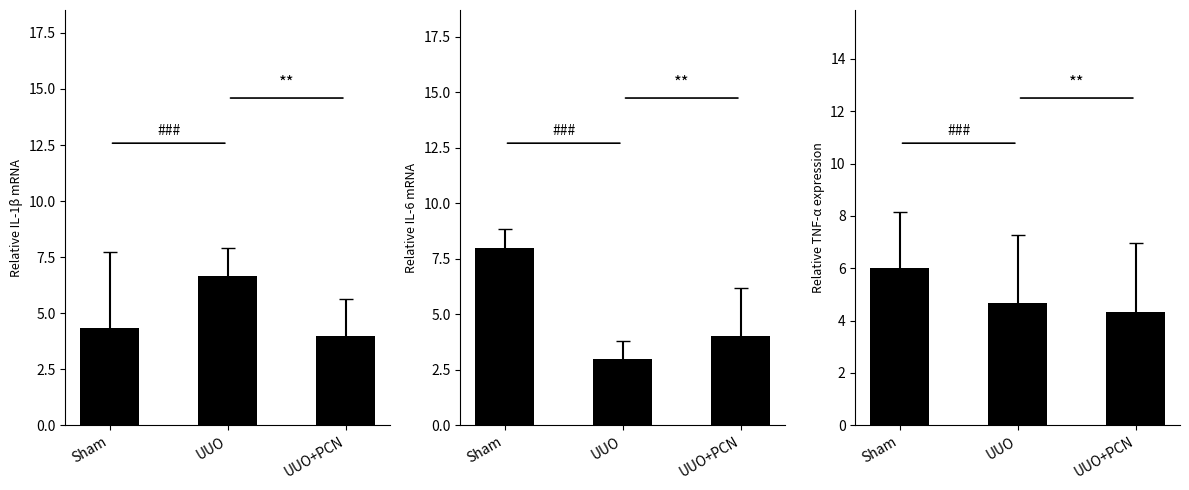

What is the label of the 3rd bar from the right?

Sham